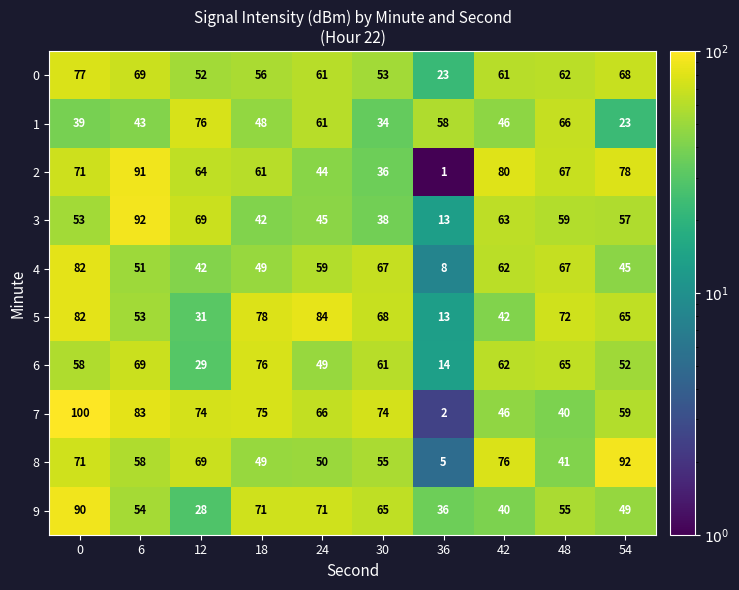

What is the total value across all series at 0?

723